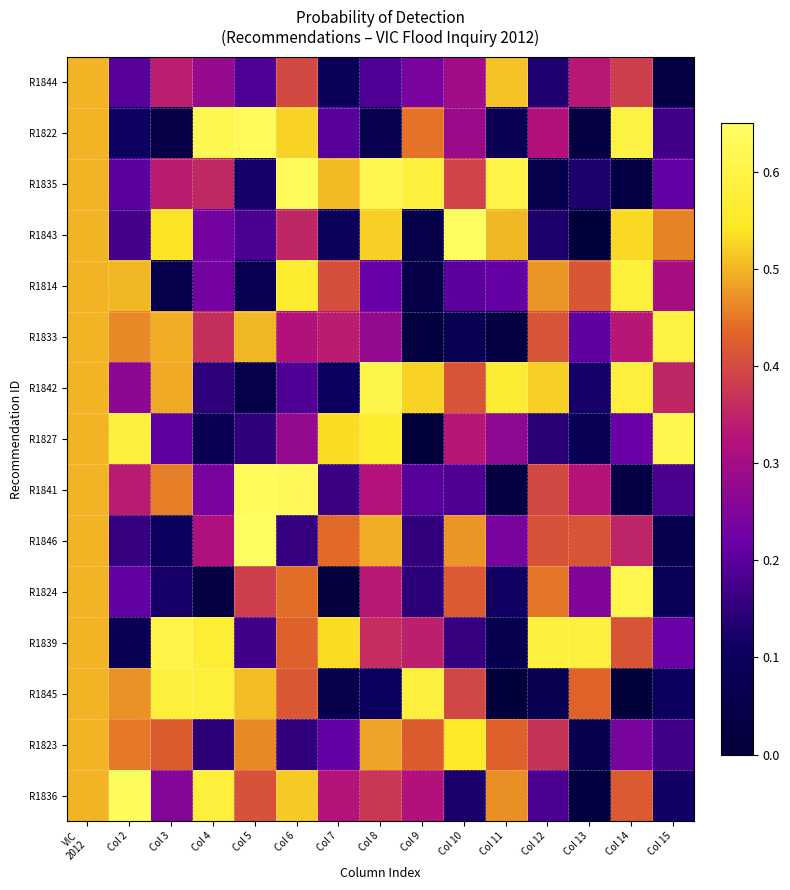

Reading left to right, transcribe all the data shown in this chart.

R1844: VIC
2012=0.5	Col 2=0.2	Col 3=0.3	Col 4=0.3	Col 5=0.2	Col 6=0.4	Col 7=0.1	Col 8=0.2	Col 9=0.2	Col 10=0.3	Col 11=0.5	Col 12=0.1	Col 13=0.3	Col 14=0.4	Col 15=0.0
R1822: VIC
2012=0.5	Col 2=0.1	Col 3=0.0	Col 4=0.6	Col 5=0.6	Col 6=0.5	Col 7=0.2	Col 8=0.1	Col 9=0.4	Col 10=0.3	Col 11=0.1	Col 12=0.3	Col 13=0.0	Col 14=0.6	Col 15=0.2
R1835: VIC
2012=0.5	Col 2=0.2	Col 3=0.3	Col 4=0.4	Col 5=0.1	Col 6=0.6	Col 7=0.5	Col 8=0.6	Col 9=0.6	Col 10=0.4	Col 11=0.6	Col 12=0.1	Col 13=0.1	Col 14=0.0	Col 15=0.2
R1843: VIC
2012=0.5	Col 2=0.2	Col 3=0.5	Col 4=0.2	Col 5=0.2	Col 6=0.4	Col 7=0.1	Col 8=0.5	Col 9=0.0	Col 10=0.6	Col 11=0.5	Col 12=0.1	Col 13=0.0	Col 14=0.5	Col 15=0.5
R1814: VIC
2012=0.5	Col 2=0.5	Col 3=0.0	Col 4=0.2	Col 5=0.1	Col 6=0.6	Col 7=0.4	Col 8=0.2	Col 9=0.0	Col 10=0.2	Col 11=0.2	Col 12=0.5	Col 13=0.4	Col 14=0.6	Col 15=0.3
R1833: VIC
2012=0.5	Col 2=0.5	Col 3=0.5	Col 4=0.4	Col 5=0.5	Col 6=0.3	Col 7=0.3	Col 8=0.3	Col 9=0.0	Col 10=0.1	Col 11=0.0	Col 12=0.4	Col 13=0.2	Col 14=0.3	Col 15=0.6
R1842: VIC
2012=0.5	Col 2=0.3	Col 3=0.5	Col 4=0.1	Col 5=0.1	Col 6=0.2	Col 7=0.1	Col 8=0.6	Col 9=0.5	Col 10=0.4	Col 11=0.6	Col 12=0.5	Col 13=0.1	Col 14=0.6	Col 15=0.4
R1827: VIC
2012=0.5	Col 2=0.6	Col 3=0.2	Col 4=0.1	Col 5=0.1	Col 6=0.3	Col 7=0.5	Col 8=0.6	Col 9=0.0	Col 10=0.3	Col 11=0.3	Col 12=0.1	Col 13=0.1	Col 14=0.2	Col 15=0.6
R1841: VIC
2012=0.5	Col 2=0.3	Col 3=0.5	Col 4=0.2	Col 5=0.6	Col 6=0.6	Col 7=0.2	Col 8=0.3	Col 9=0.2	Col 10=0.2	Col 11=0.0	Col 12=0.4	Col 13=0.3	Col 14=0.0	Col 15=0.2
R1846: VIC
2012=0.5	Col 2=0.2	Col 3=0.1	Col 4=0.3	Col 5=0.6	Col 6=0.2	Col 7=0.4	Col 8=0.5	Col 9=0.2	Col 10=0.5	Col 11=0.2	Col 12=0.4	Col 13=0.4	Col 14=0.3	Col 15=0.1
R1824: VIC
2012=0.5	Col 2=0.2	Col 3=0.1	Col 4=0.0	Col 5=0.4	Col 6=0.4	Col 7=0.0	Col 8=0.3	Col 9=0.1	Col 10=0.4	Col 11=0.1	Col 12=0.4	Col 13=0.3	Col 14=0.6	Col 15=0.1
R1839: VIC
2012=0.5	Col 2=0.1	Col 3=0.6	Col 4=0.6	Col 5=0.2	Col 6=0.4	Col 7=0.5	Col 8=0.4	Col 9=0.3	Col 10=0.2	Col 11=0.1	Col 12=0.6	Col 13=0.6	Col 14=0.4	Col 15=0.2
R1845: VIC
2012=0.5	Col 2=0.5	Col 3=0.6	Col 4=0.6	Col 5=0.5	Col 6=0.4	Col 7=0.1	Col 8=0.1	Col 9=0.6	Col 10=0.4	Col 11=0.0	Col 12=0.1	Col 13=0.4	Col 14=0.0	Col 15=0.1
R1823: VIC
2012=0.5	Col 2=0.4	Col 3=0.4	Col 4=0.1	Col 5=0.5	Col 6=0.2	Col 7=0.2	Col 8=0.5	Col 9=0.4	Col 10=0.6	Col 11=0.4	Col 12=0.4	Col 13=0.1	Col 14=0.2	Col 15=0.2
R1836: VIC
2012=0.5	Col 2=0.6	Col 3=0.3	Col 4=0.6	Col 5=0.4	Col 6=0.5	Col 7=0.3	Col 8=0.4	Col 9=0.3	Col 10=0.1	Col 11=0.5	Col 12=0.2	Col 13=0.0	Col 14=0.4	Col 15=0.1